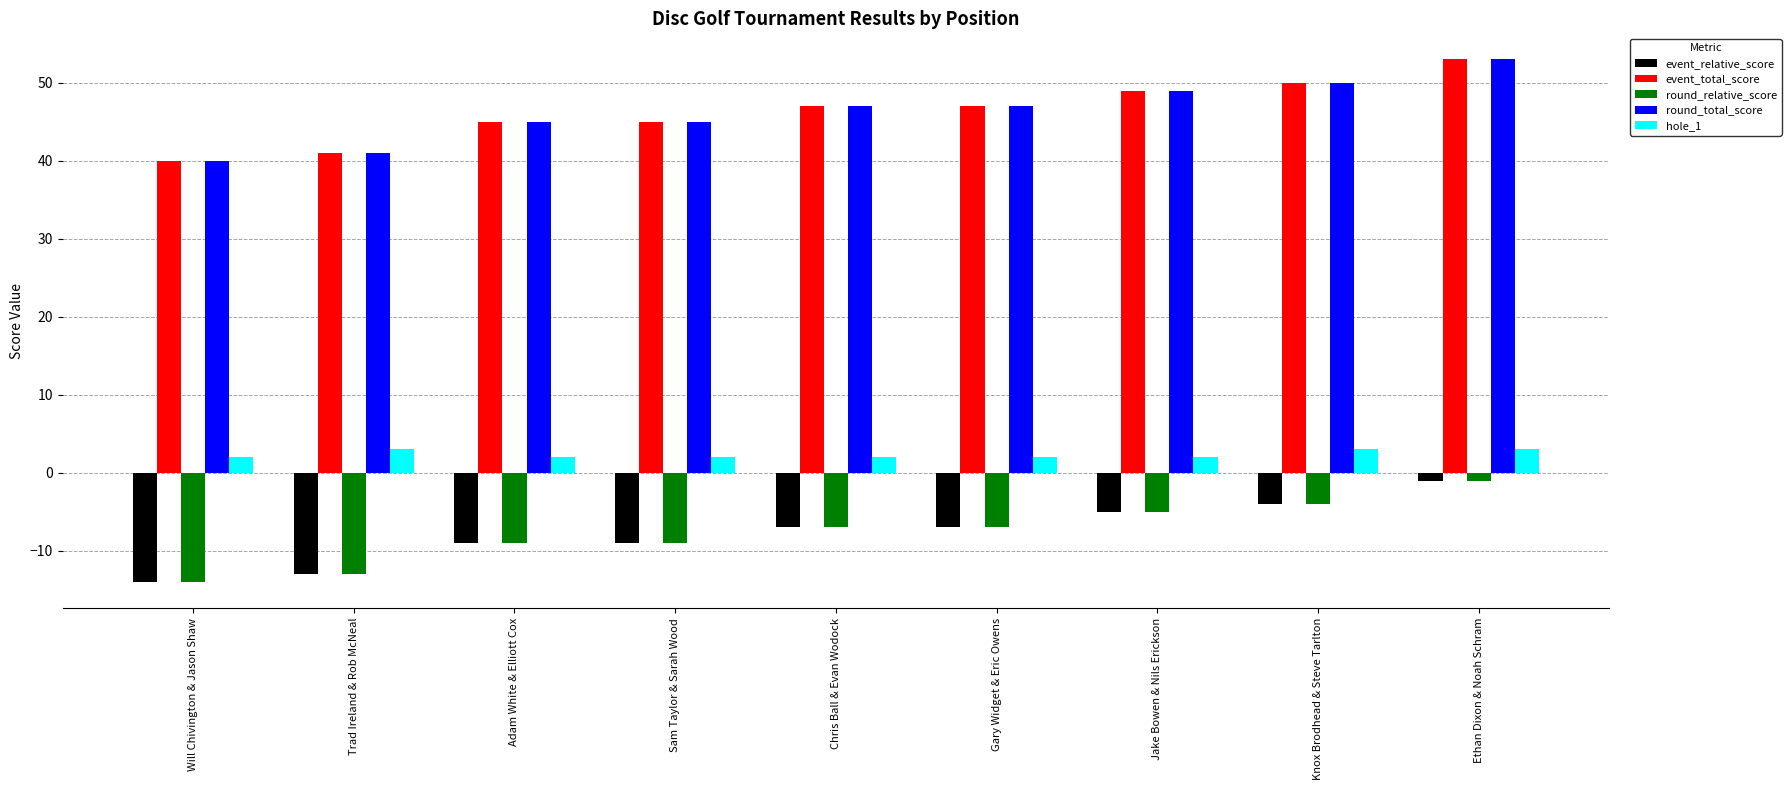

Read the event_relative_score value at Adam White & Elliott Cox.

-9